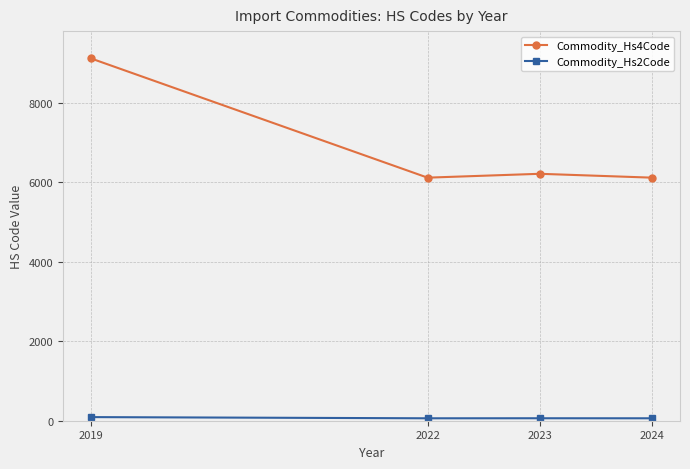

Which series has the largest range (max minus min)?

Commodity_Hs4Code